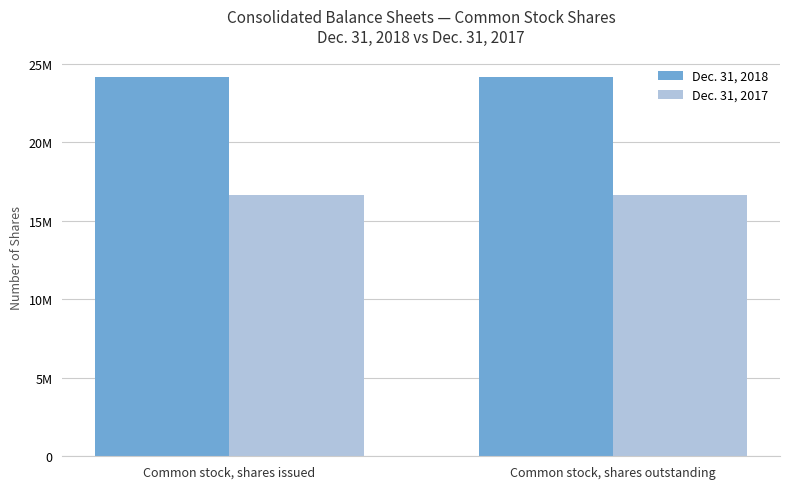

Reading left to right, what are all the values shown in this chart?

Dec. 31, 2018: 24140097	24140097
Dec. 31, 2017: 16670188	16670188